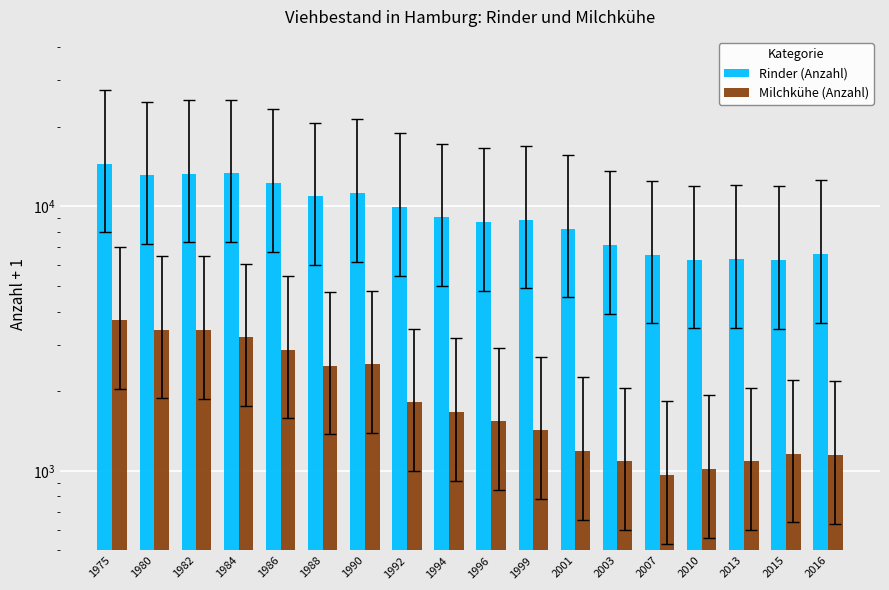

How many data points in Rinder (Anzahl) are less than 9082?

9